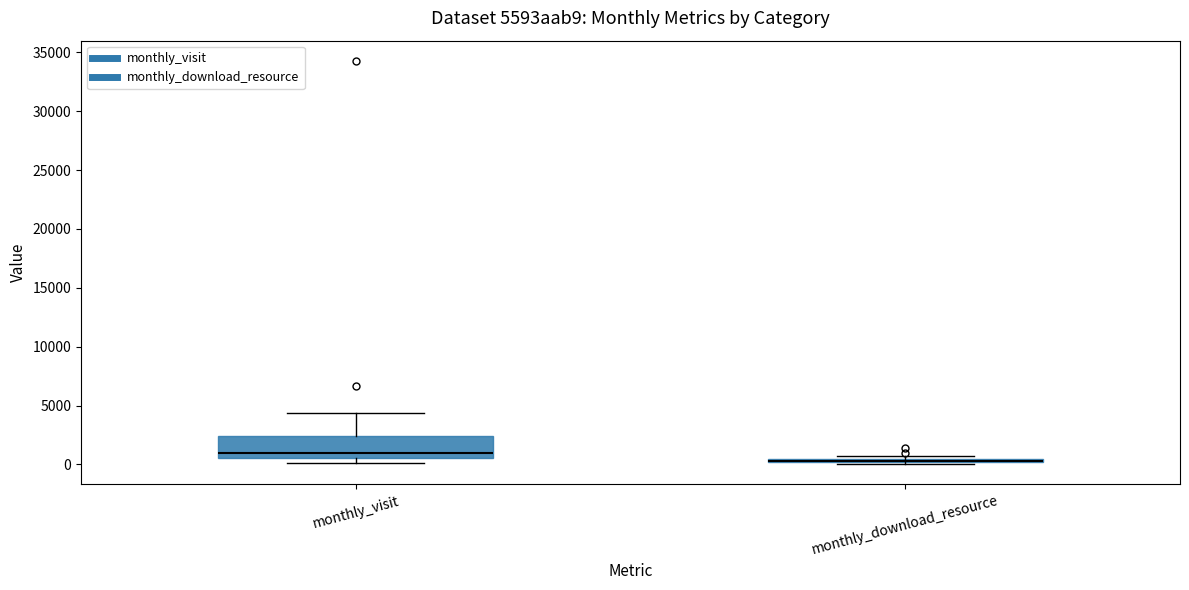

Where is the upper edge of the box for monthly_download_resource on the y-axis? The values are not printed on the chart, so give them approximately, as read against the axis.

500